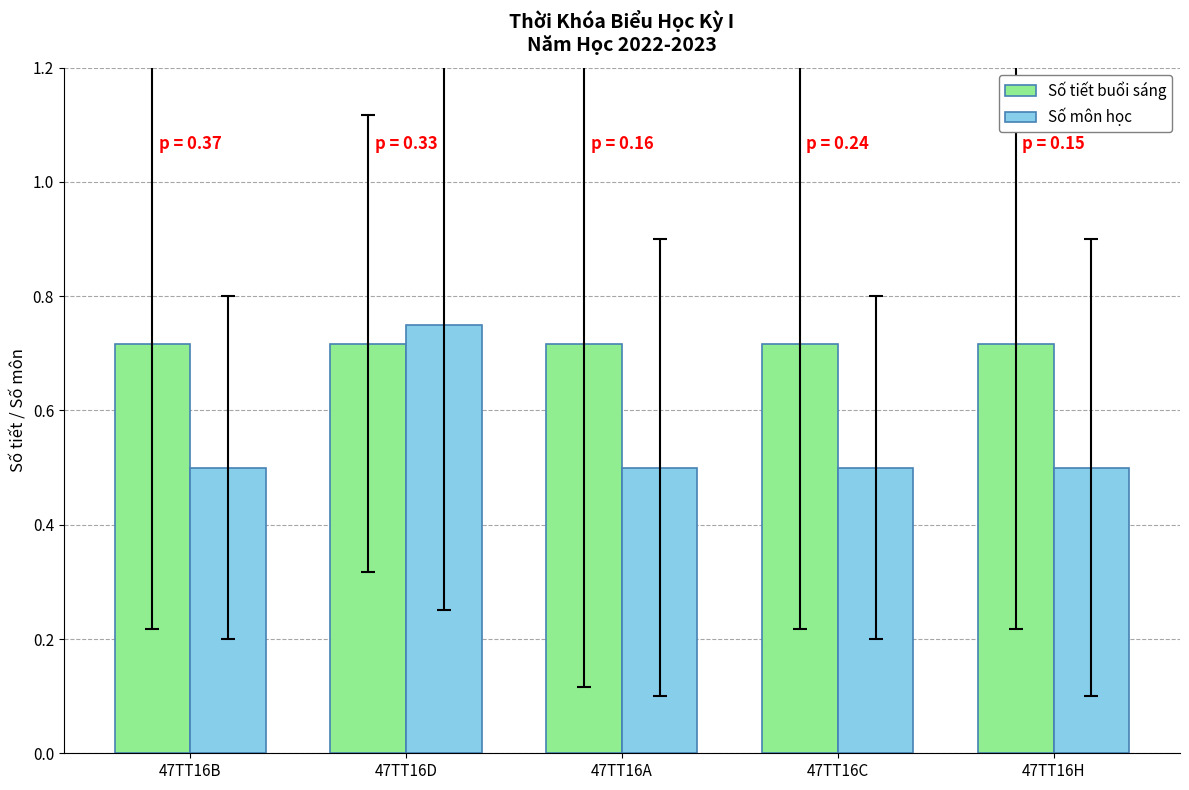

Which series has the widest spread of values?

Số môn học